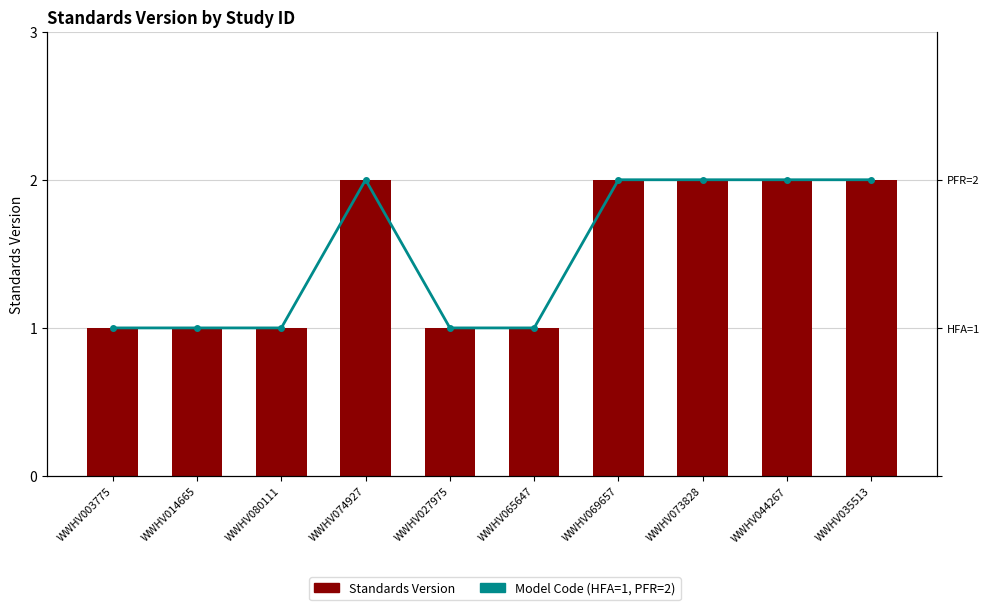

How many groups of bars are there?

10